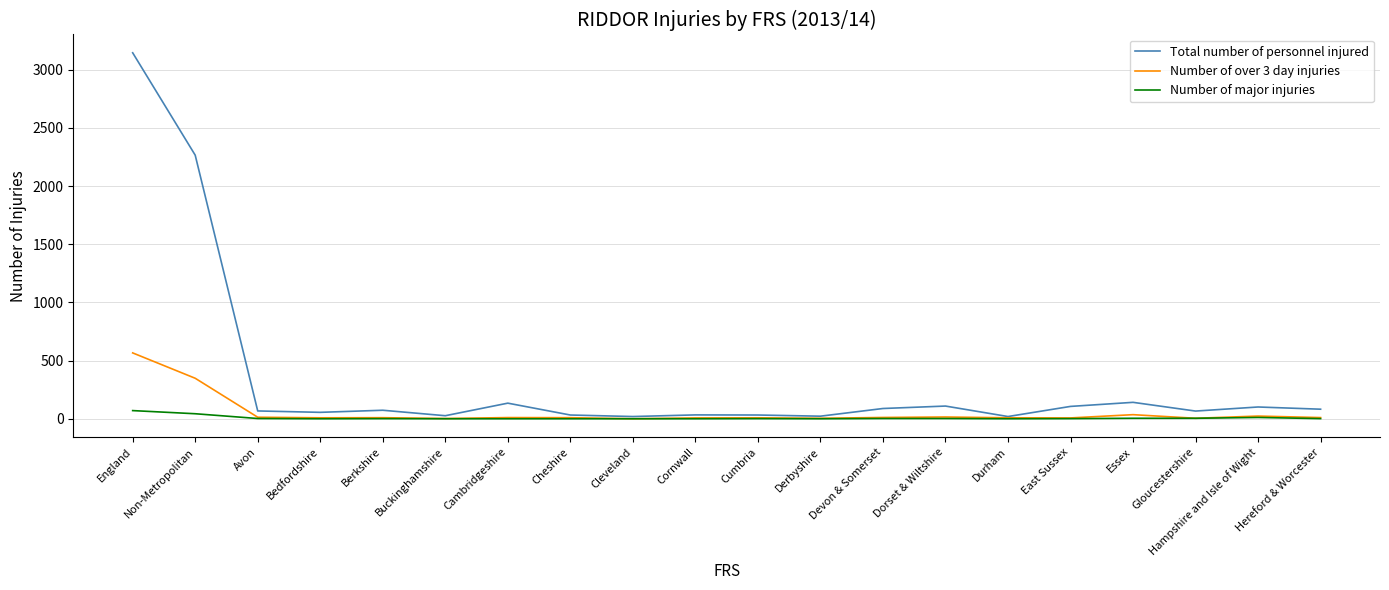

How many distinct data groups are displayed?

3